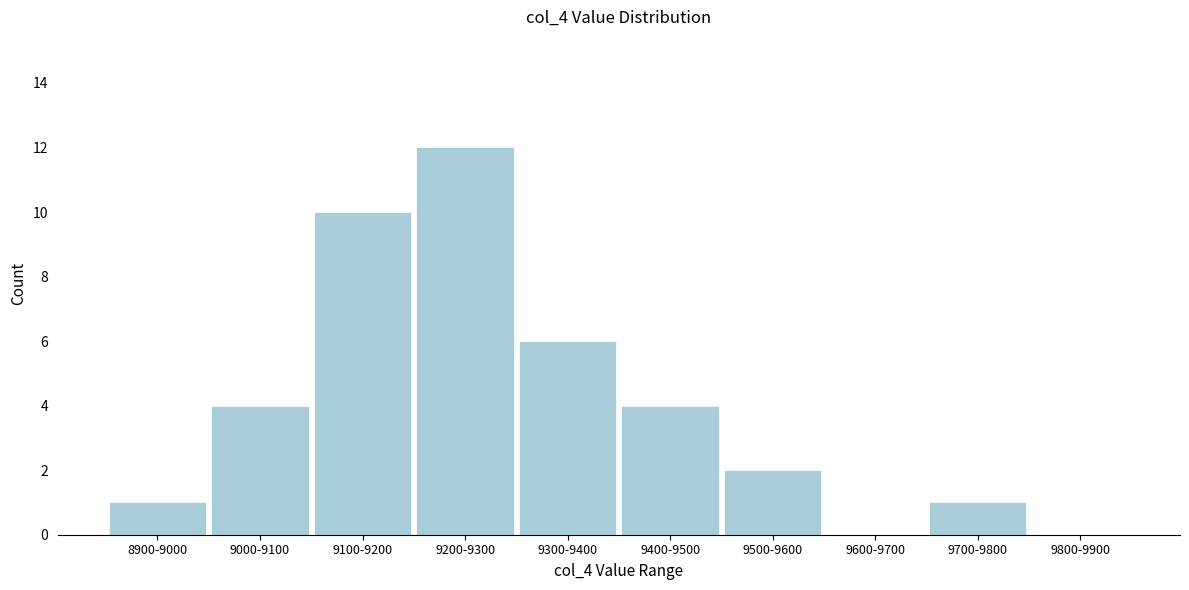

Reading right to left, list all the values displayed in this chart.

9800-9900=0	9700-9800=1	9600-9700=0	9500-9600=2	9400-9500=4	9300-9400=6	9200-9300=12	9100-9200=10	9000-9100=4	8900-9000=1